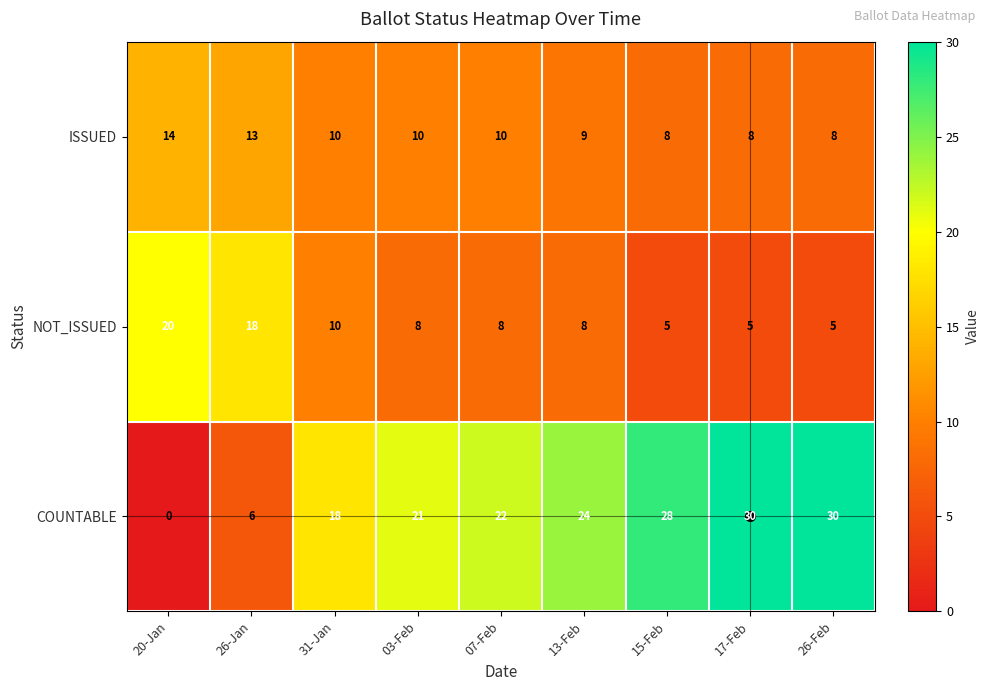

Which category has the highest value in the ISSUED series?

20-Jan